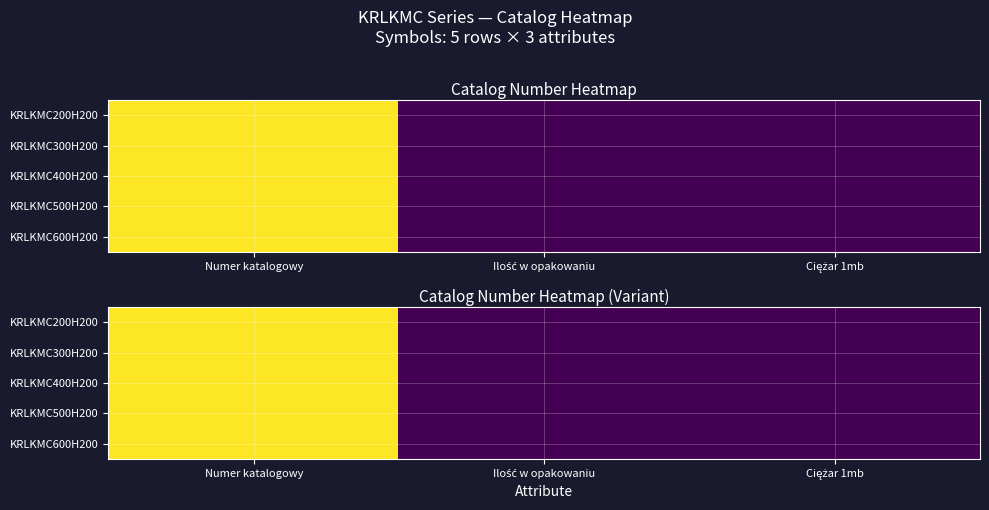

What is the spread (max minus min) of values at Numer katalogowy?

794.0